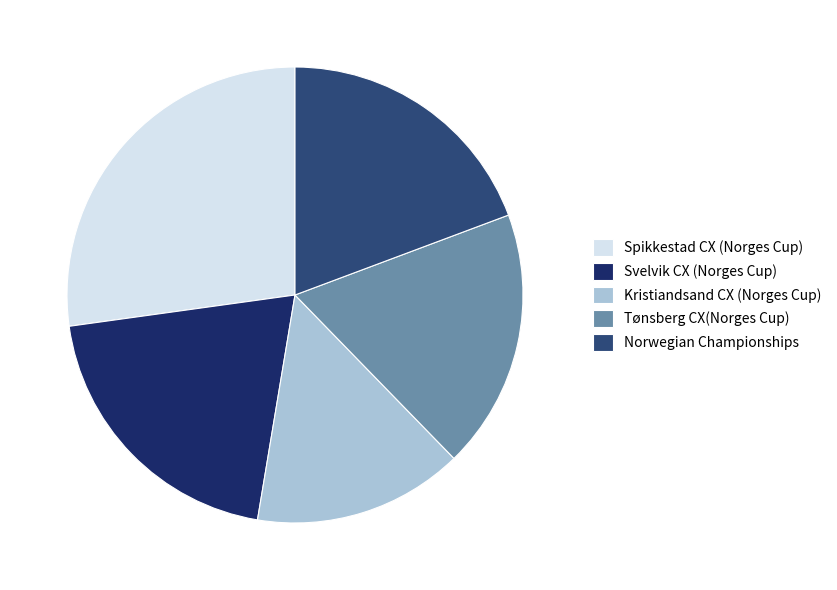

What is the ratio of the value at Svelvik CX (Norges Cup) to the value at Norwegian Championships?

1.0